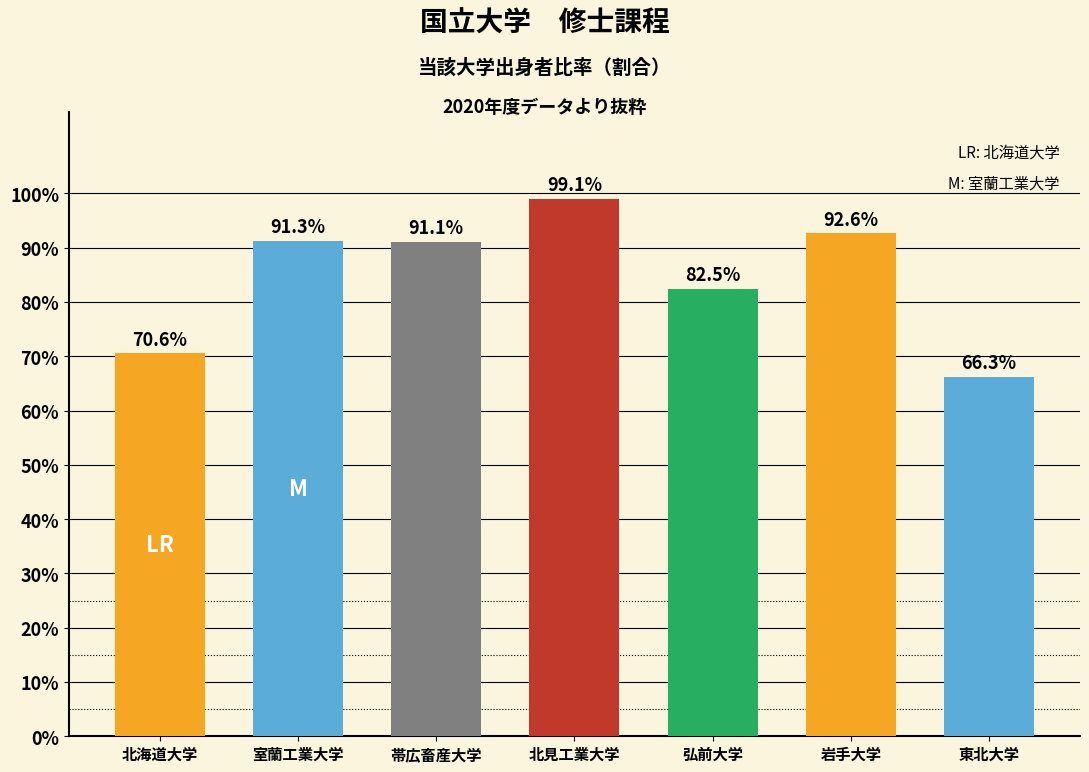

Does the chart contain stacked bars?

No